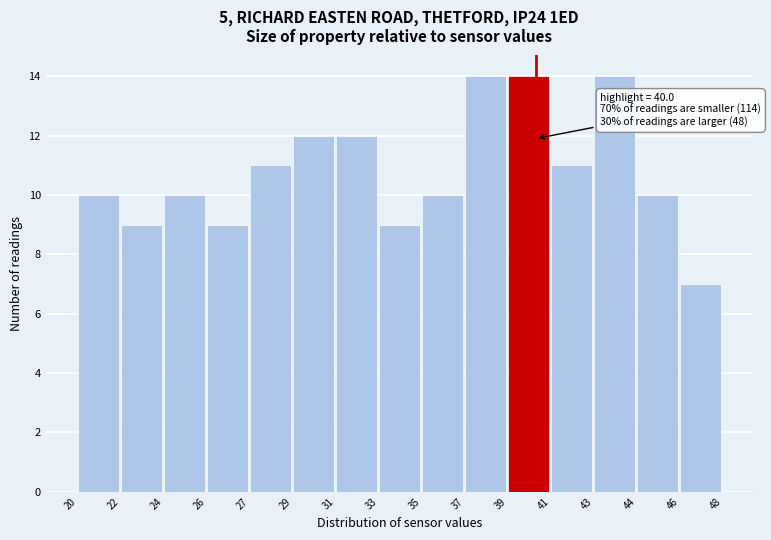

Reading right to left, extract all data points from this chart.

7	10	14	11	14	14	10	9	12	12	11	9	10	9	10